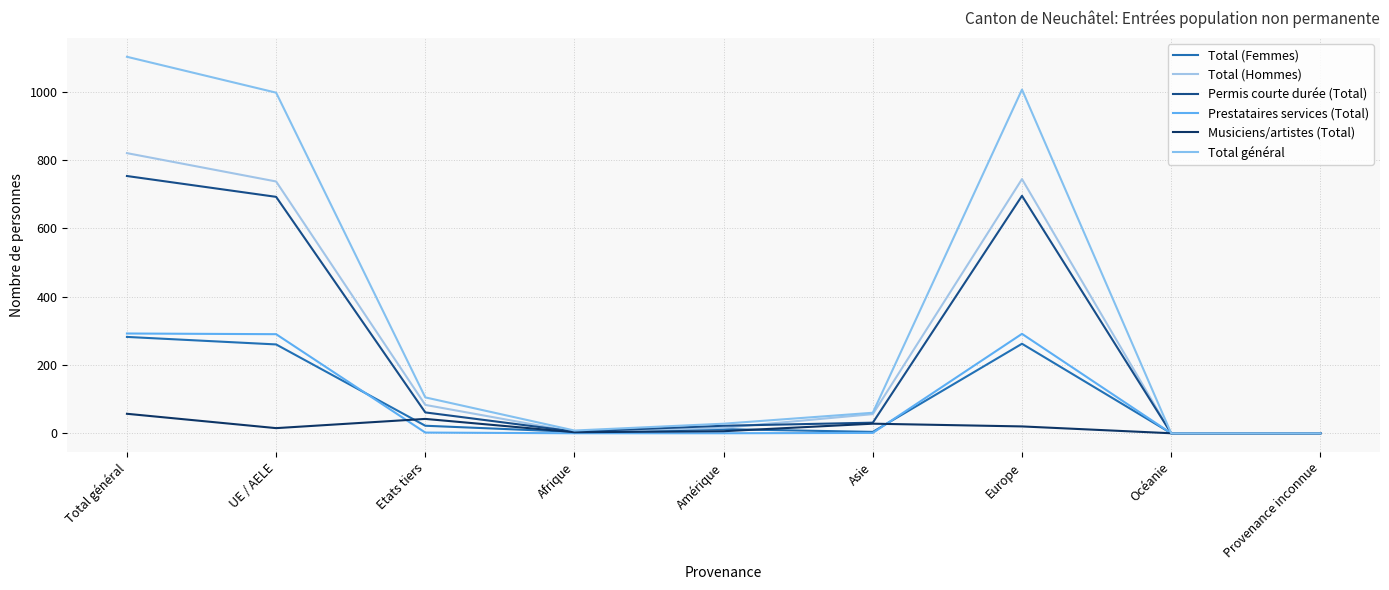

Does the chart display data point markers on the line(s)?

No